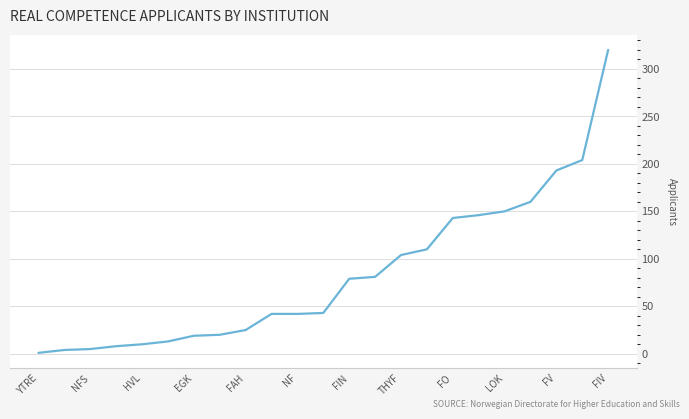

What is the difference between the maximum and minimum values?

319